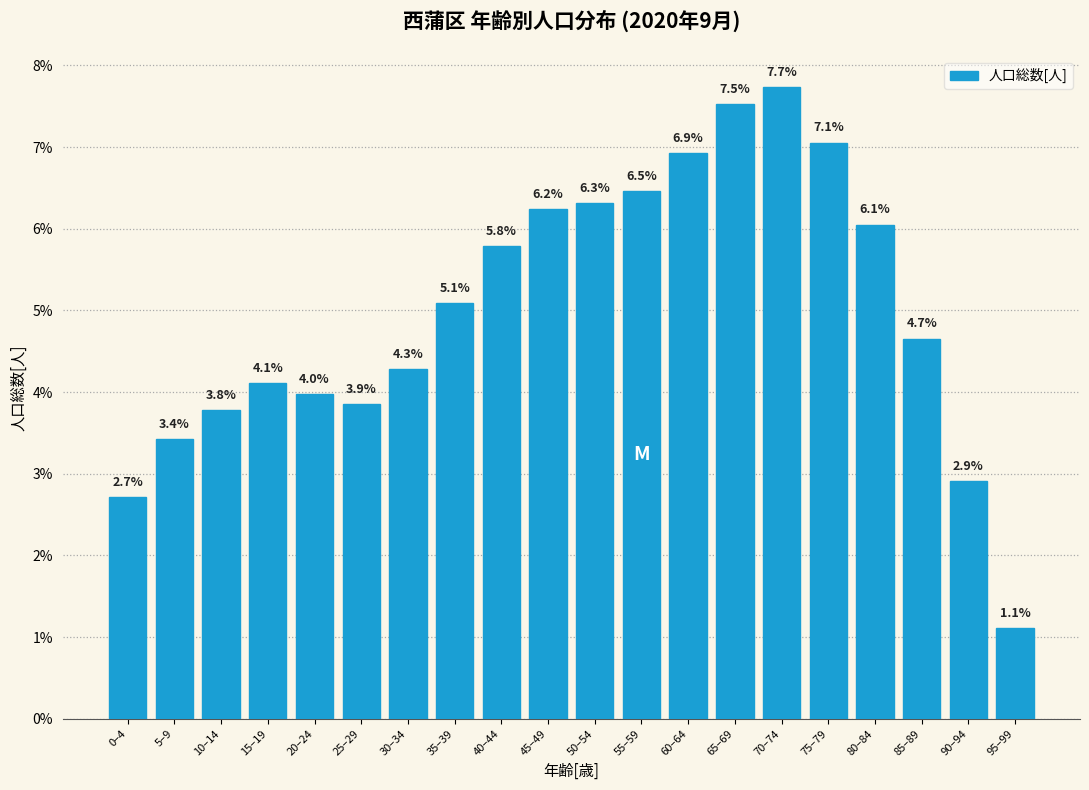

Reading right to left, extract all data points from this chart.

1.1	2.9	4.7	6.1	7.1	7.7	7.5	6.9	6.5	6.3	6.2	5.8	5.1	4.3	3.9	4.0	4.1	3.8	3.4	2.7